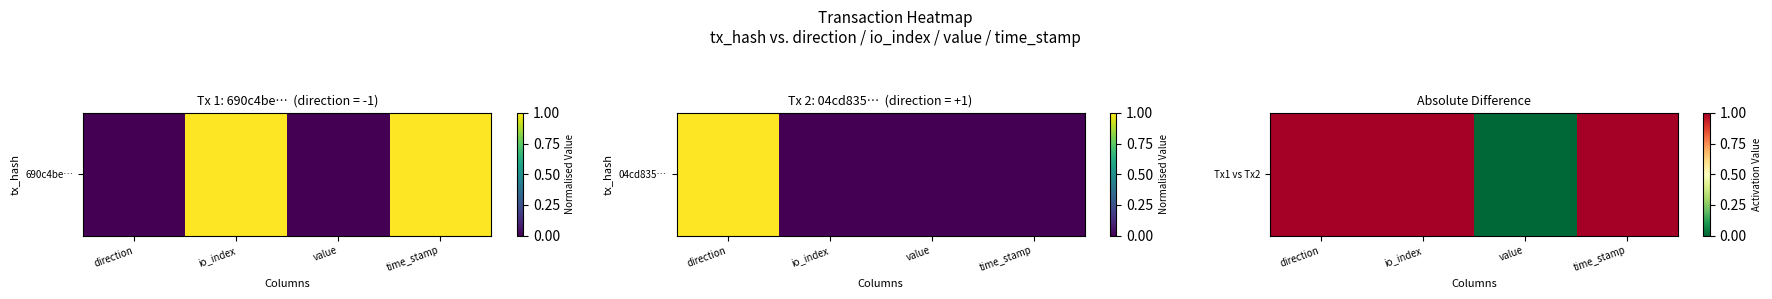

Which label corresponds to the largest value in the chart?

direction